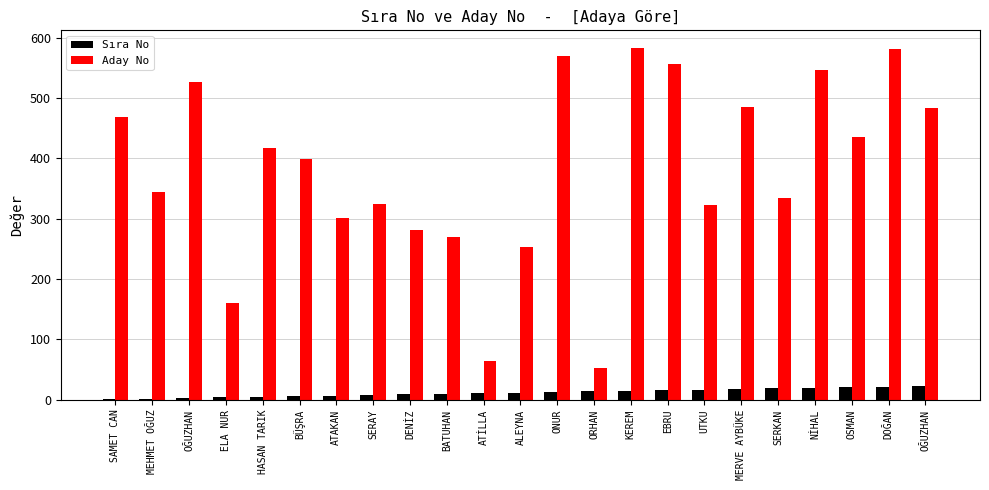

How many series are shown in this chart?

2